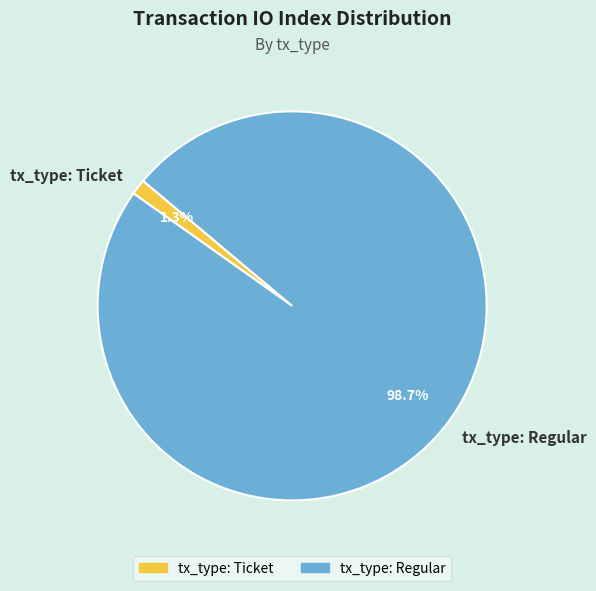

Which slice is the largest?

tx_type: Regular